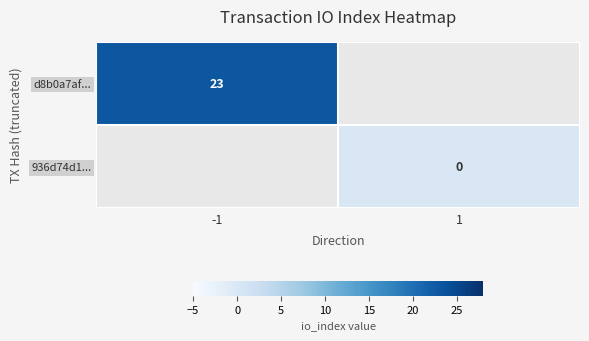

The value of d8b0a7af... at -1 is 23. True or false?

True